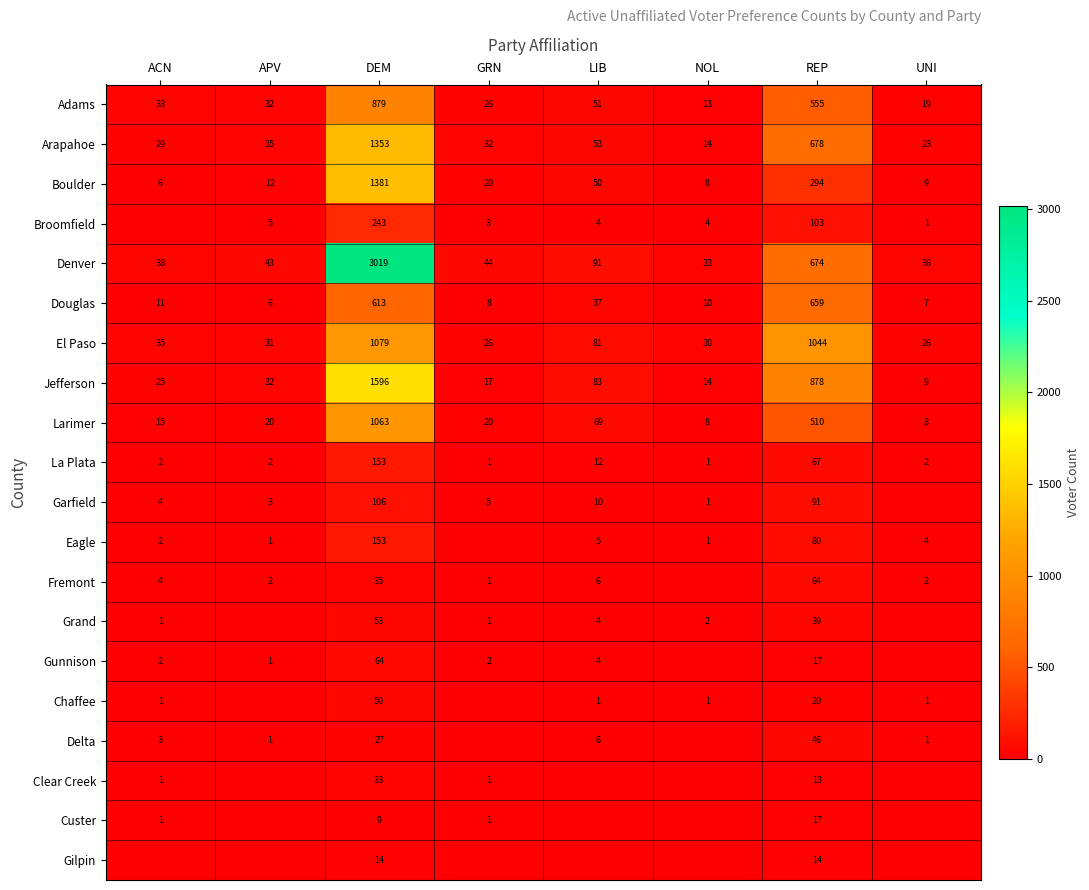

At which label does Boulder first exceed 20?

DEM